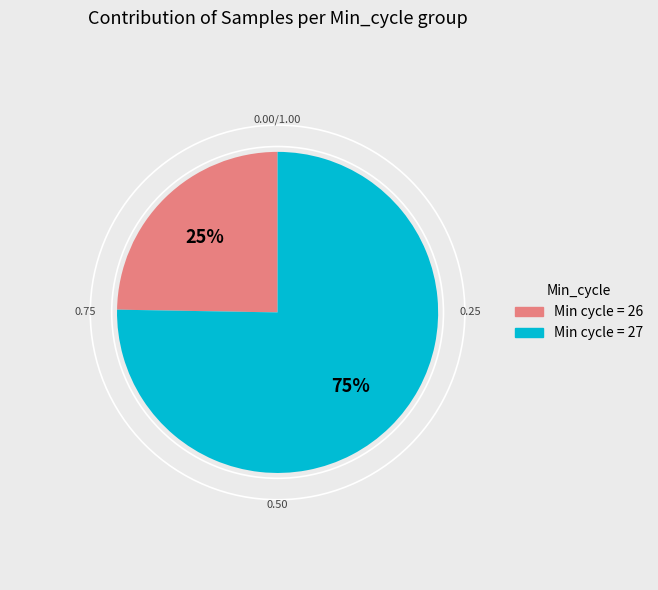

To the nearest percent, what is the average slice percentage?

50%